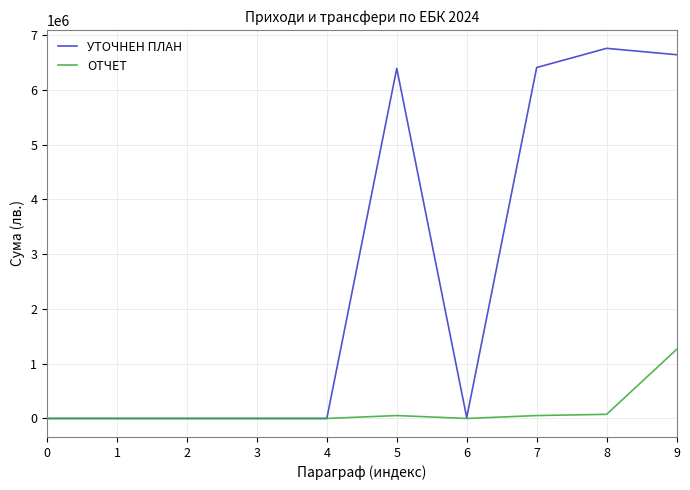

What is the maximum value for ОТЧЕТ?

1259905